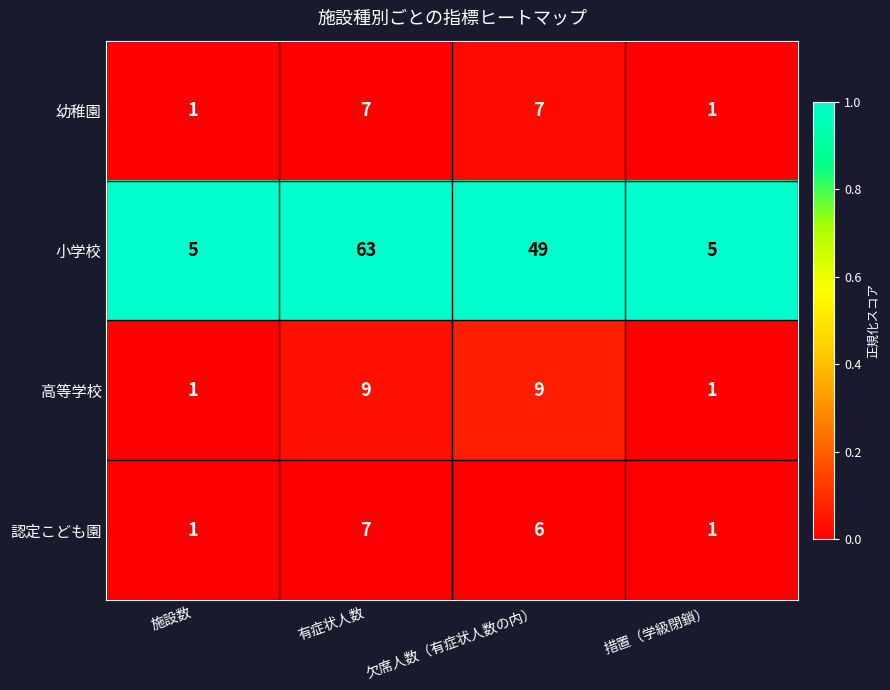

Is the value of 認定こども園 at 欠席人数（有症状人数の内） greater than the value of 高等学校 at 施設数?

Yes